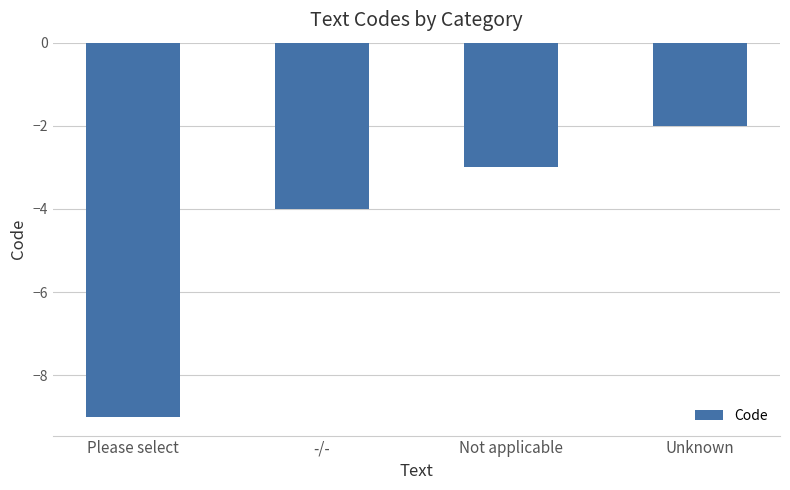

What is the sum of all values?

-18